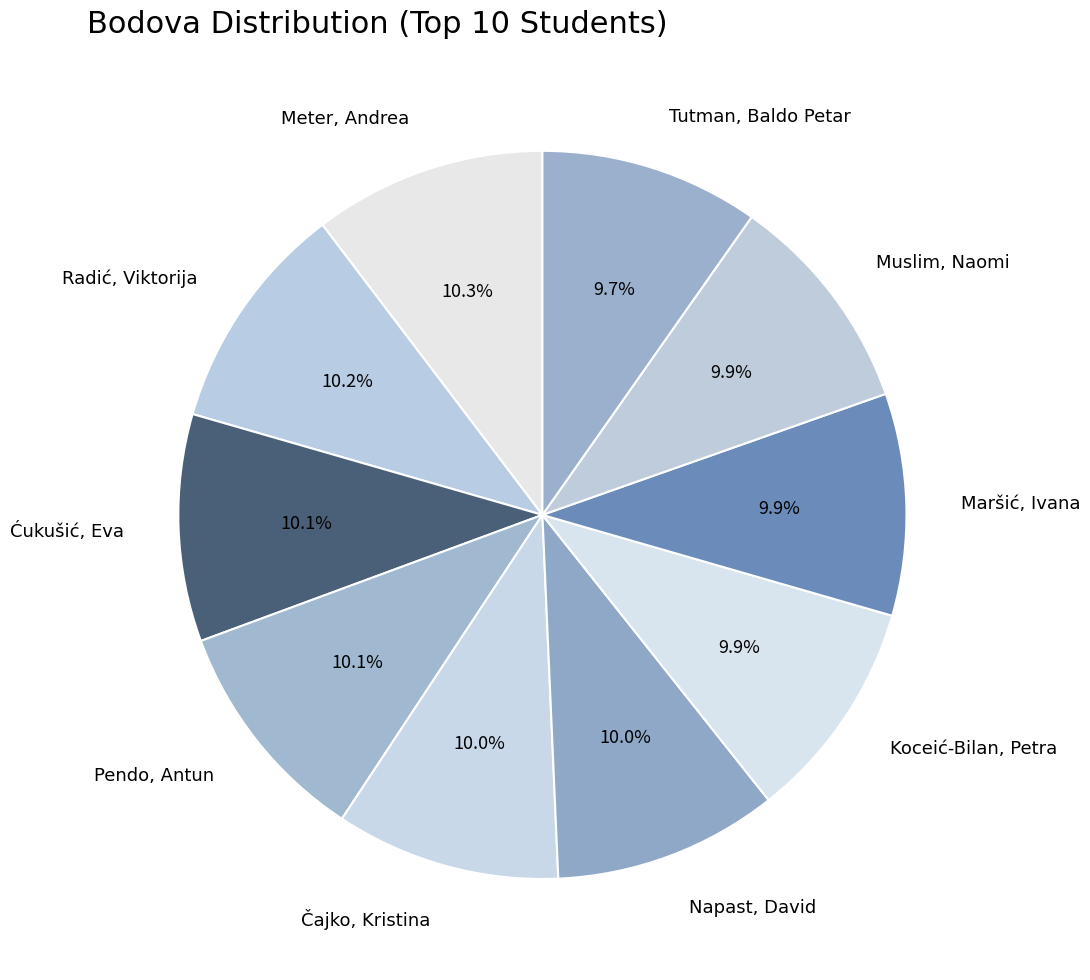

Is Napast, David the majority of the pie?

No